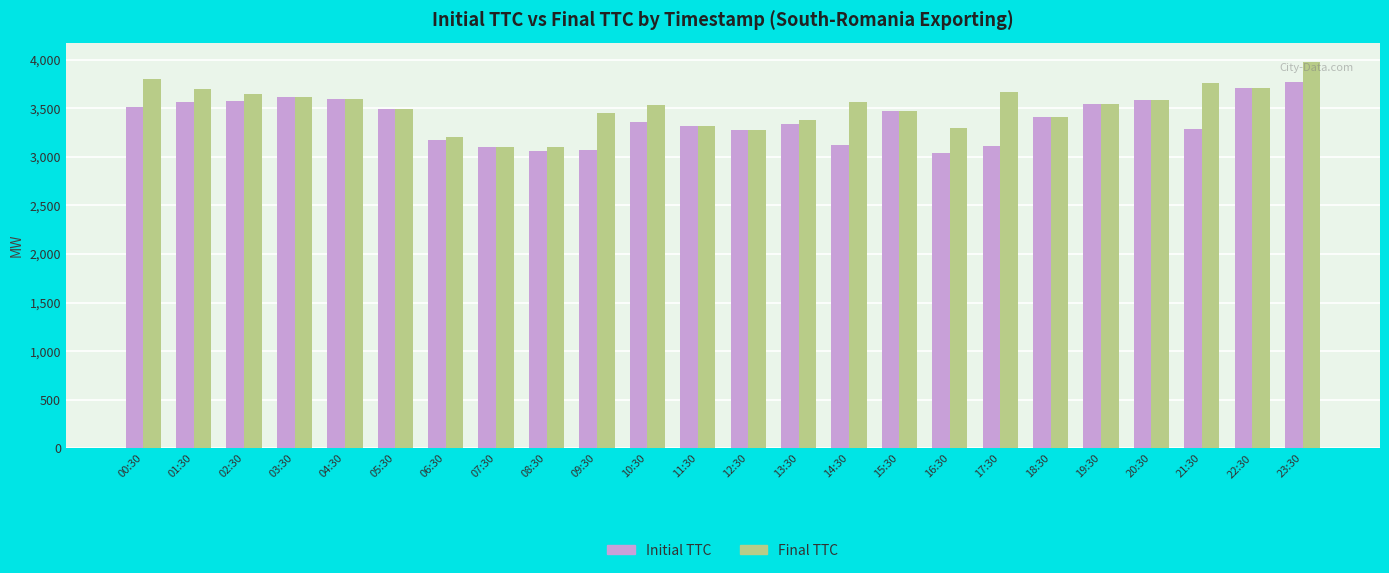

How many bars are there in total?

48